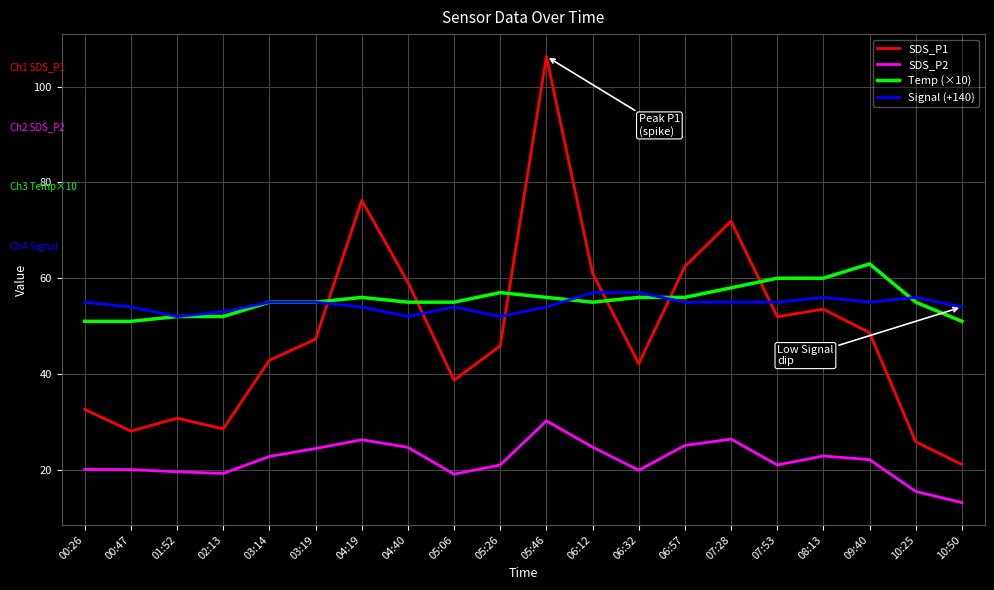

What are all the series names shown in the legend?

SDS_P1, SDS_P2, Temp (×10), Signal (+140)